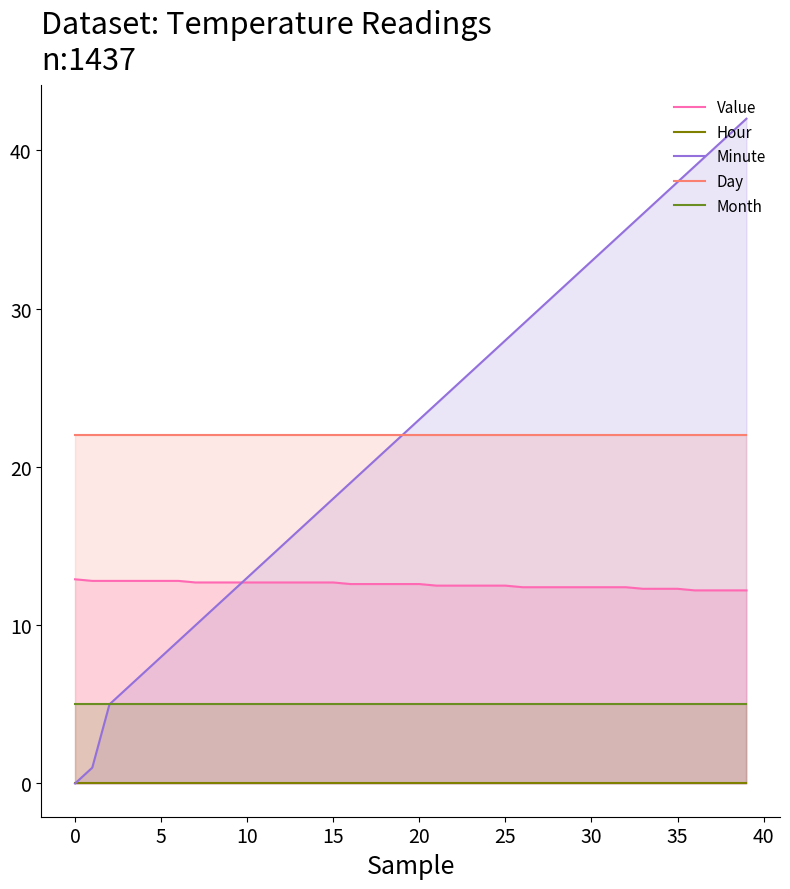

Is it true that Minute equals 16.4 at 26?

False